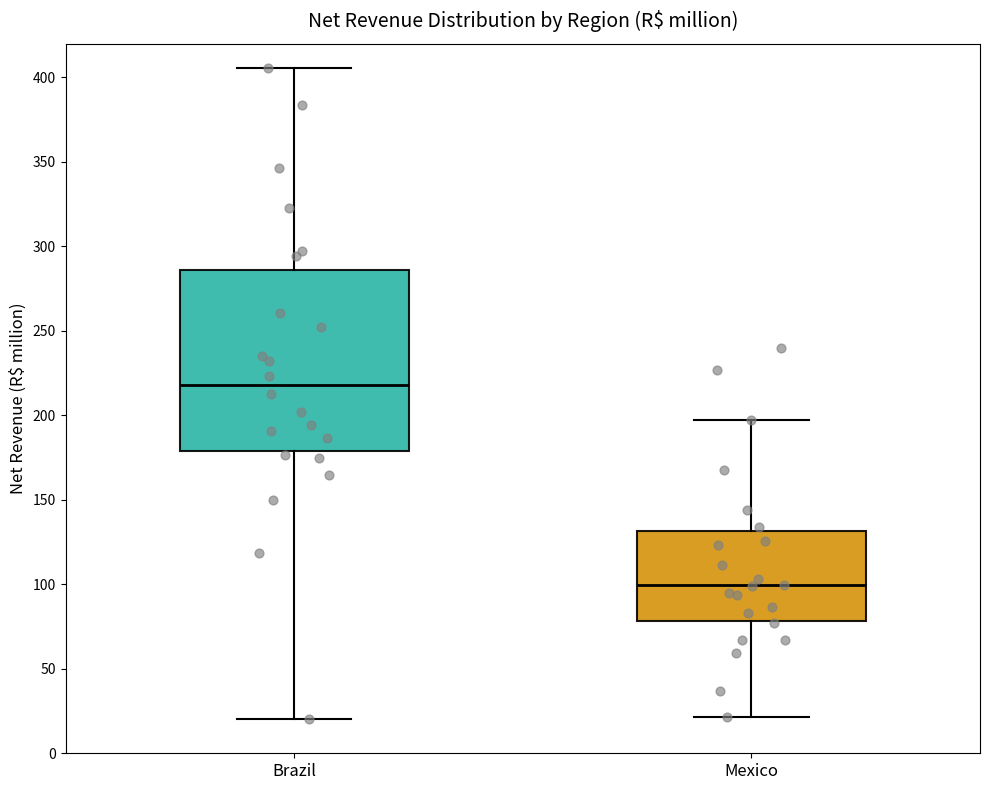

Reading left to right, transcribe this box plot: for each box, give where its median line is, the range the box spans, and where its two whiskers end, as read against the y-axis. The values are not printed on the chart, so give them approximately, as read against the axis.

Brazil: median 220, box 180 to 285, whiskers 20 to 405
Mexico: median 100, box 80 to 130, whiskers 20 to 200